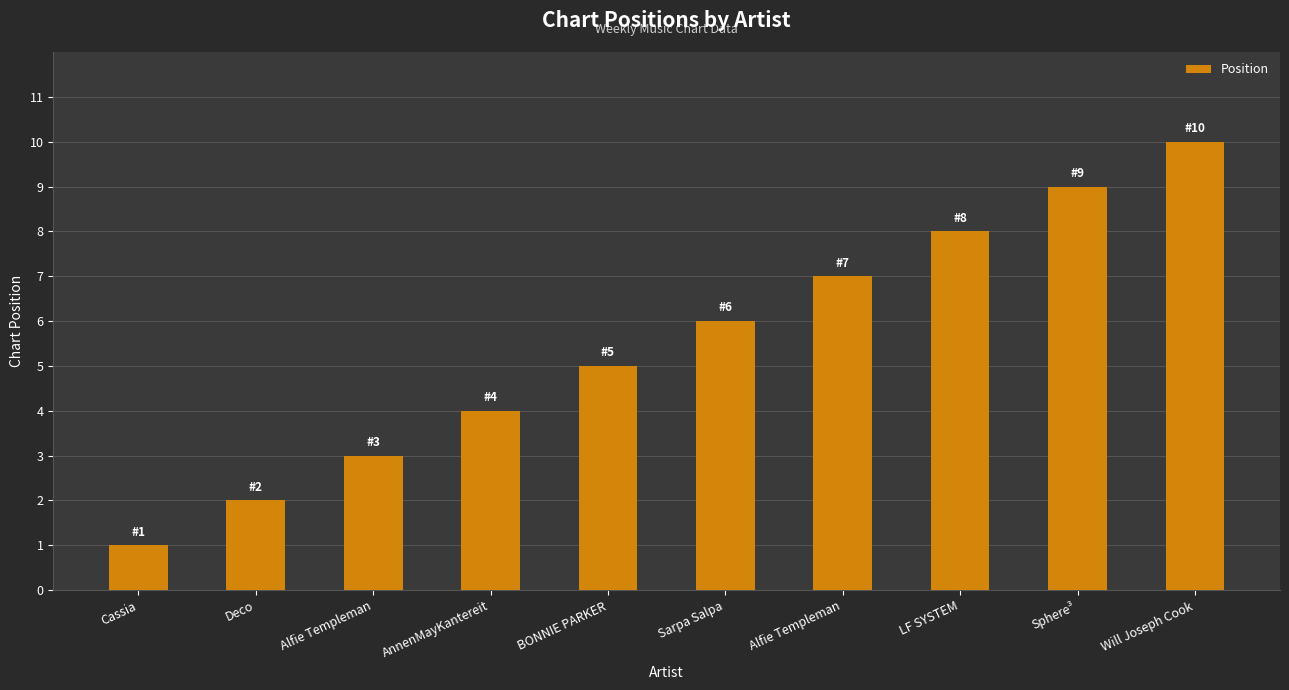

List the labels in order of value, smallest first.

Cassia, Deco, Alfie Templeman, AnnenMayKantereit, BONNIE PARKER, Sarpa Salpa, Alfie Templeman, LF SYSTEM, Sphere³, Will Joseph Cook